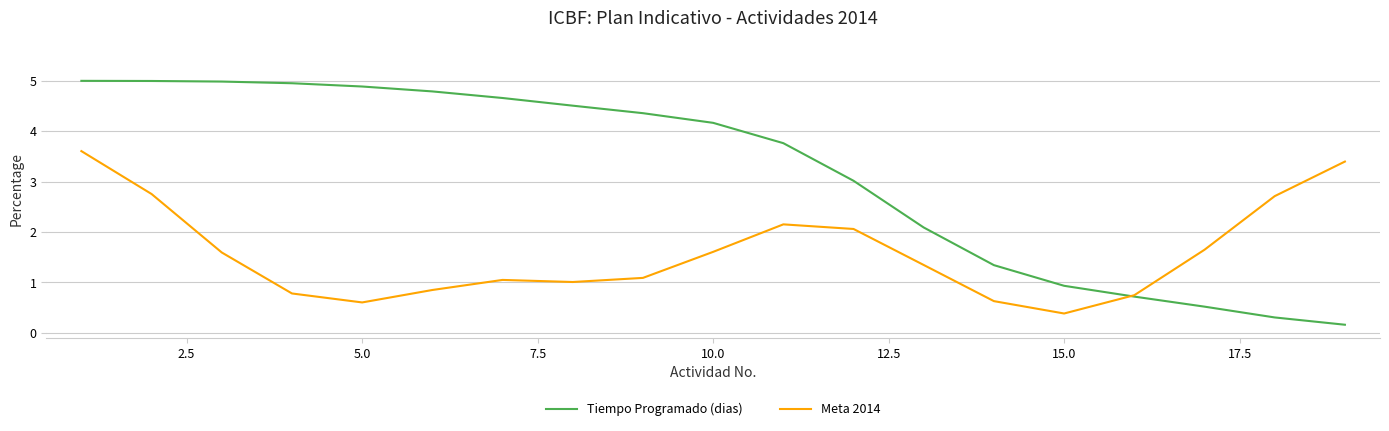

What is the maximum value shown in the chart?

5.0